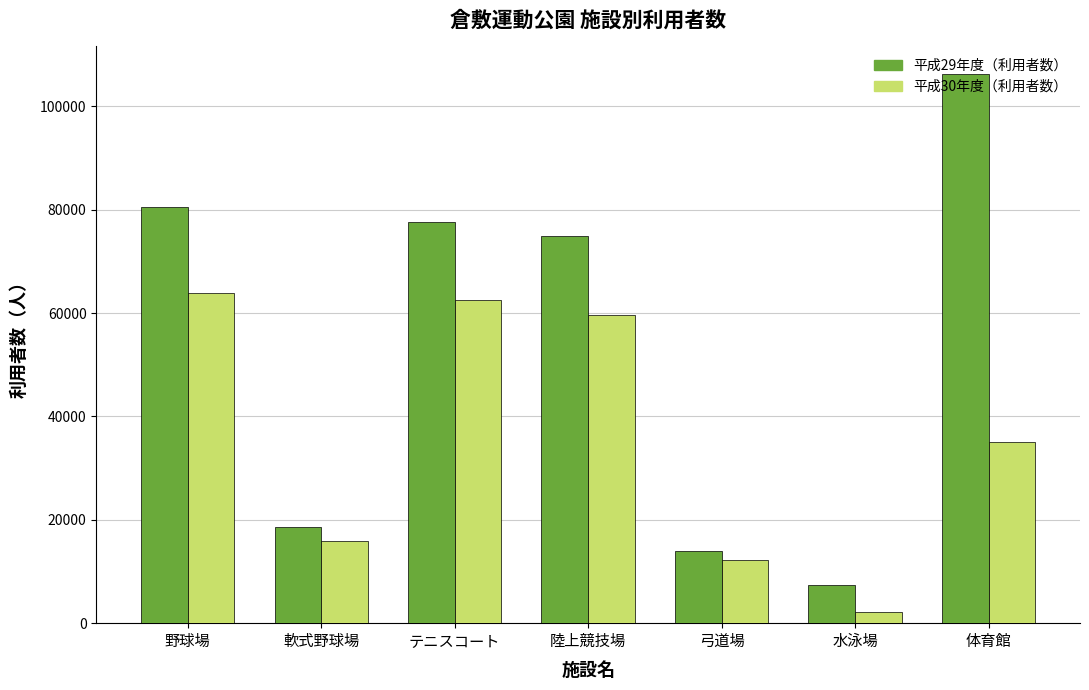

What is the difference between the maximum and minimum values in the 平成30年度（利用者数） series?

61644